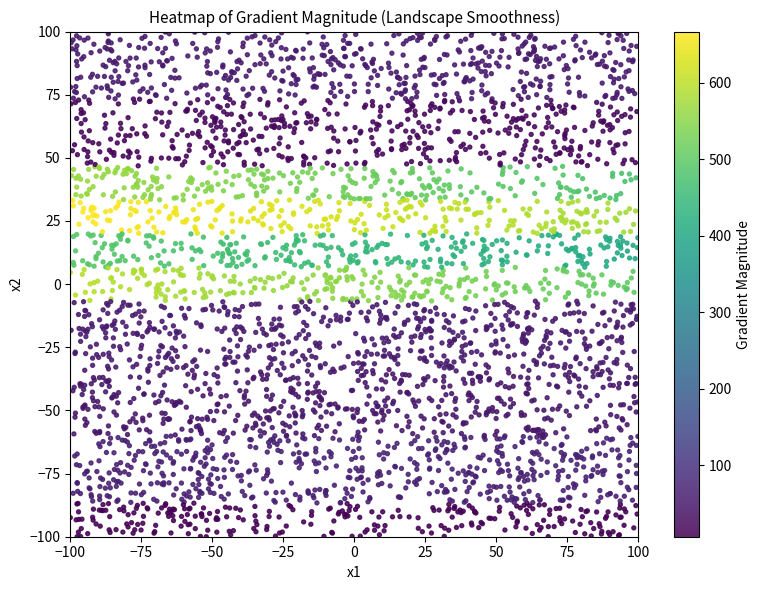

What is the range of Y values (max minus min)?

199.9